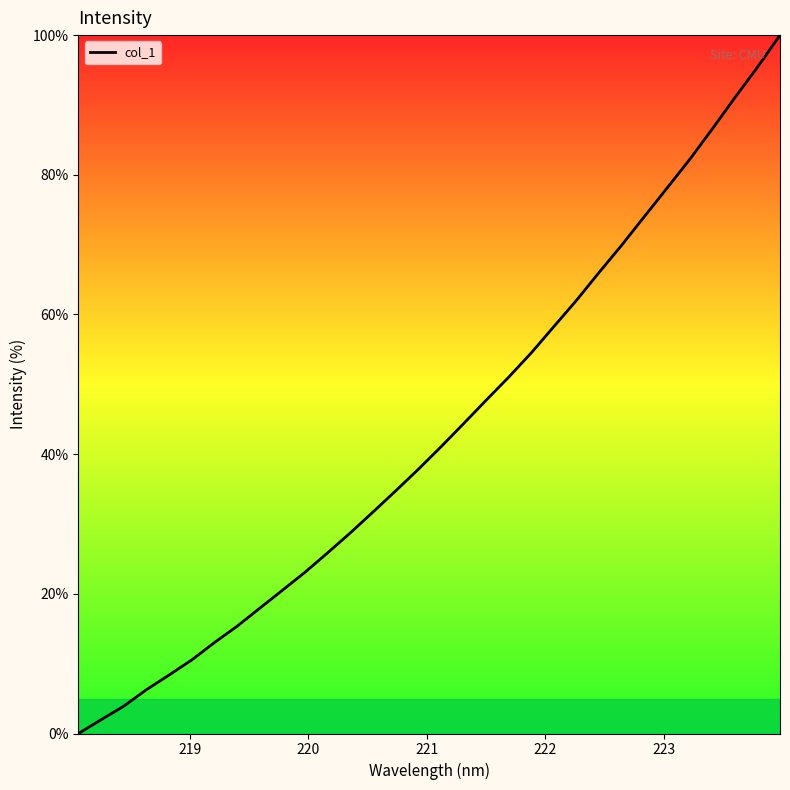

What is the maximum value shown in the chart?

100.0